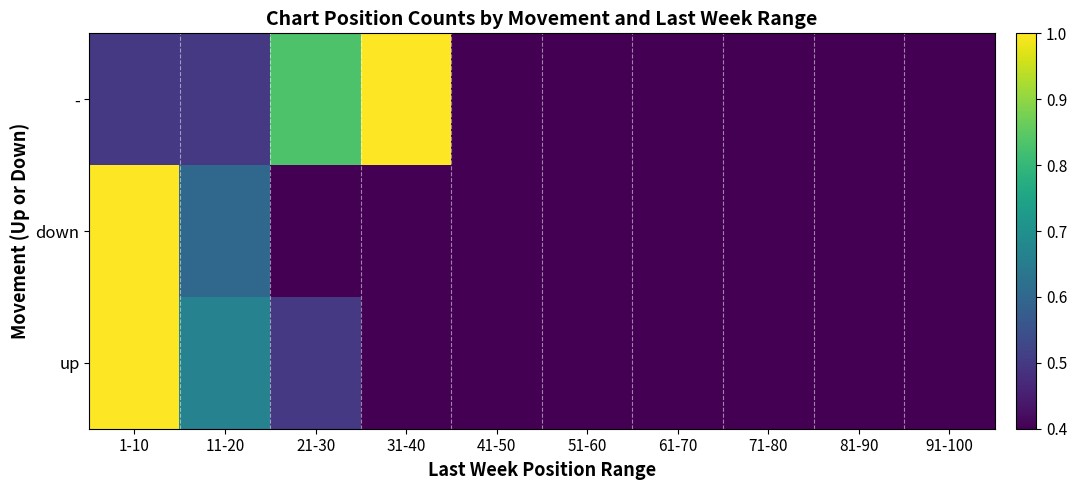

Rank the series by their maximum value, from highest to lowest.

up, down, -